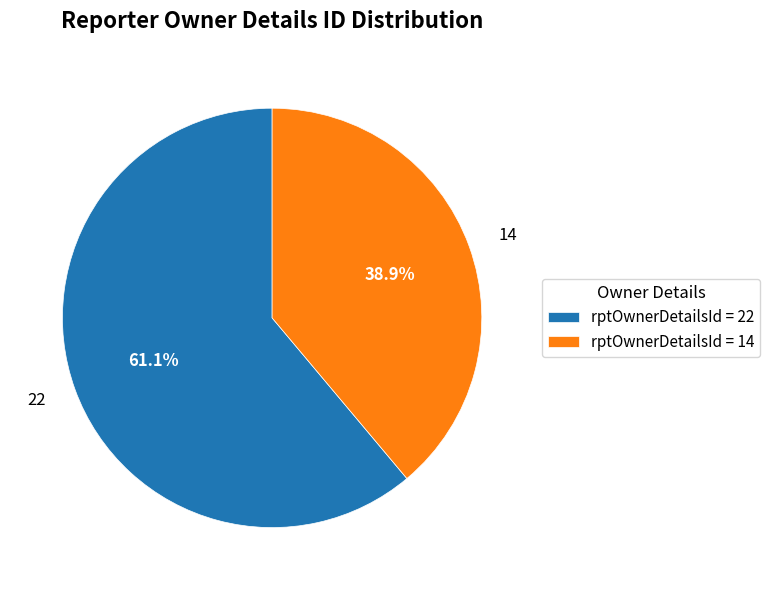

Which has a higher value, 14 or 22?

22